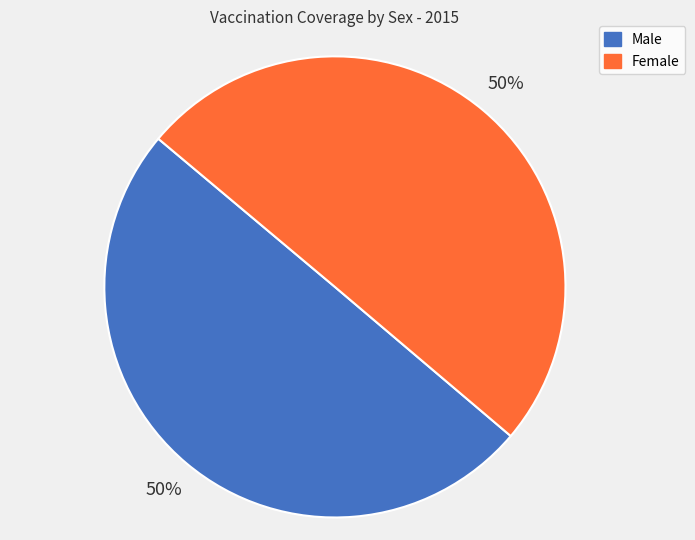

What is the ratio of the value at Male to the value at Female?

1.0